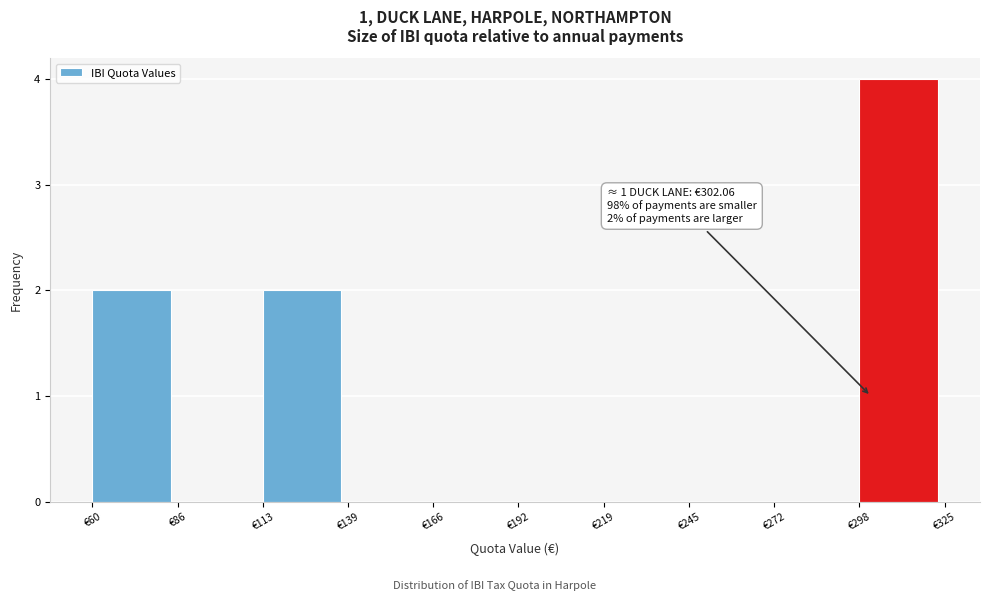

Over which range of the x-axis is the bar tallest?

298.5 to 325.0